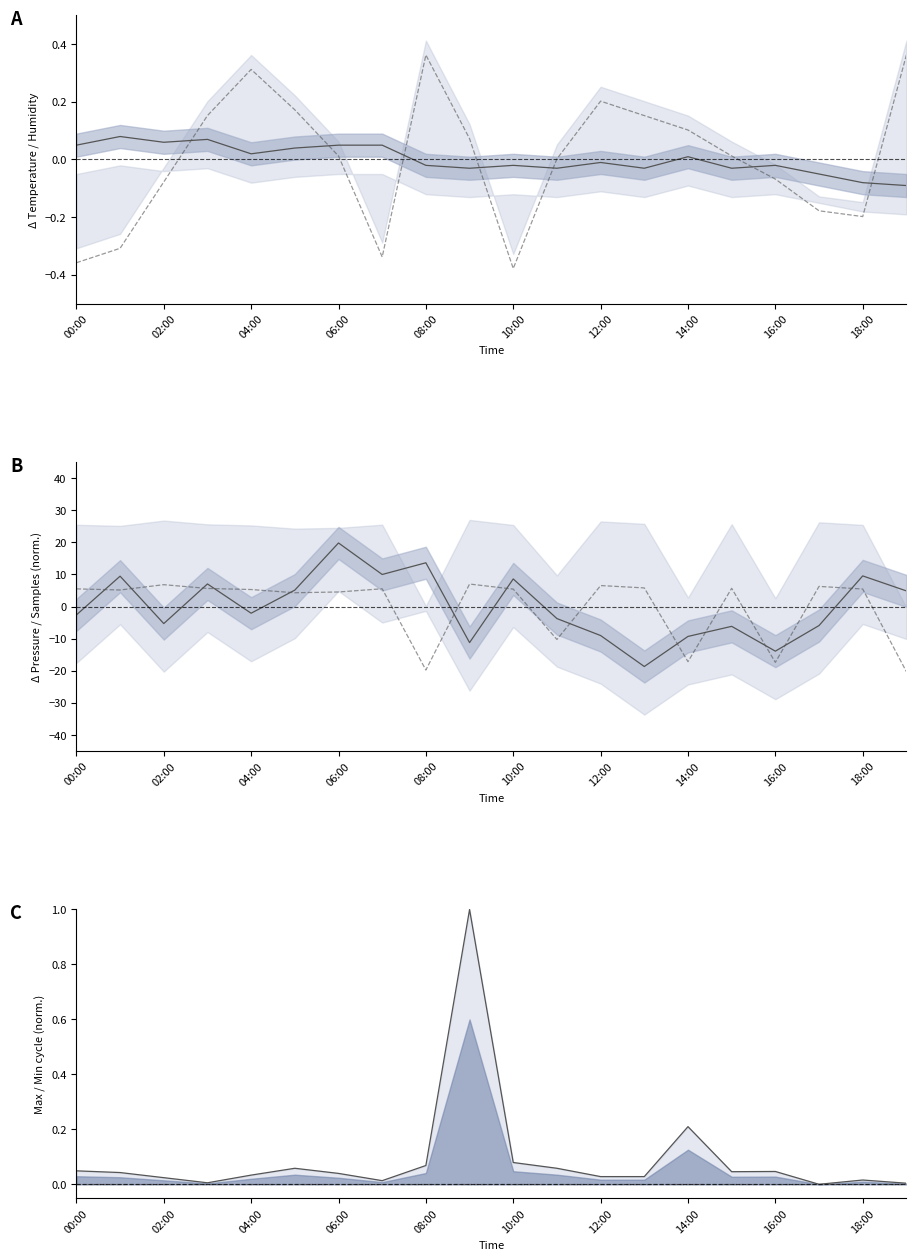

What is the lowest value of the BME280_temperature series?

-0.1